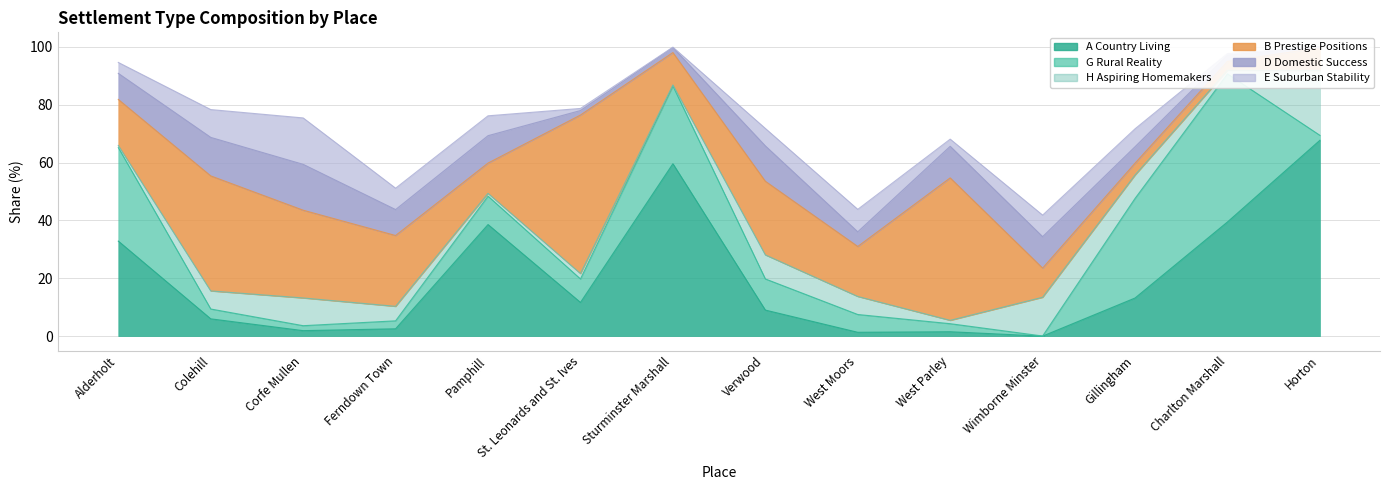

Which series has the widest spread of values?

A Country Living